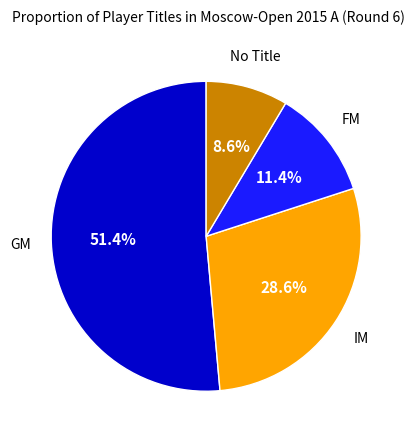

Is there any slice that represents more than half of the pie?

Yes